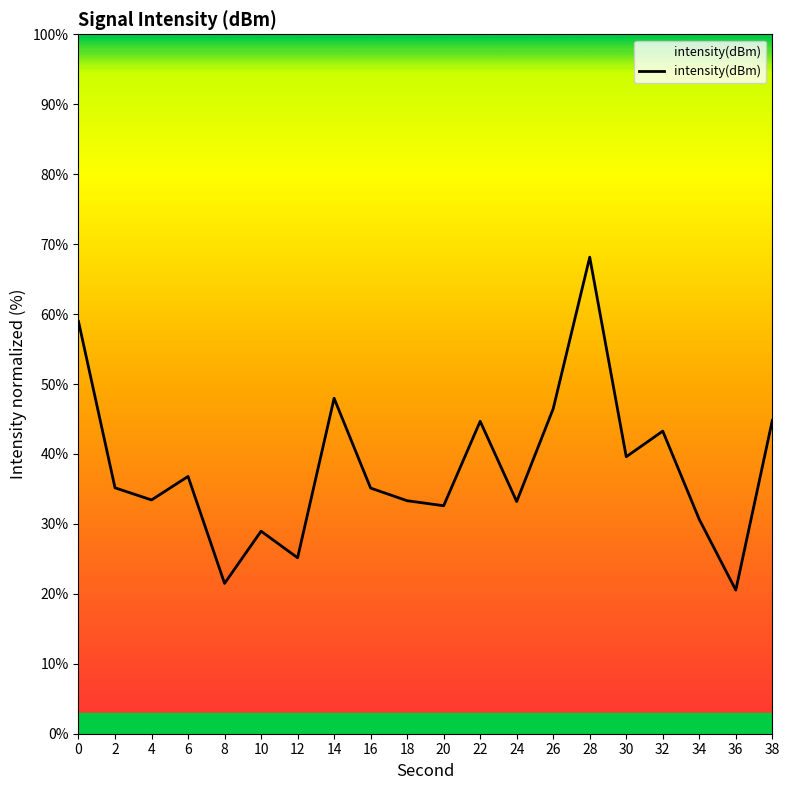

Where is the first local minimum?

4